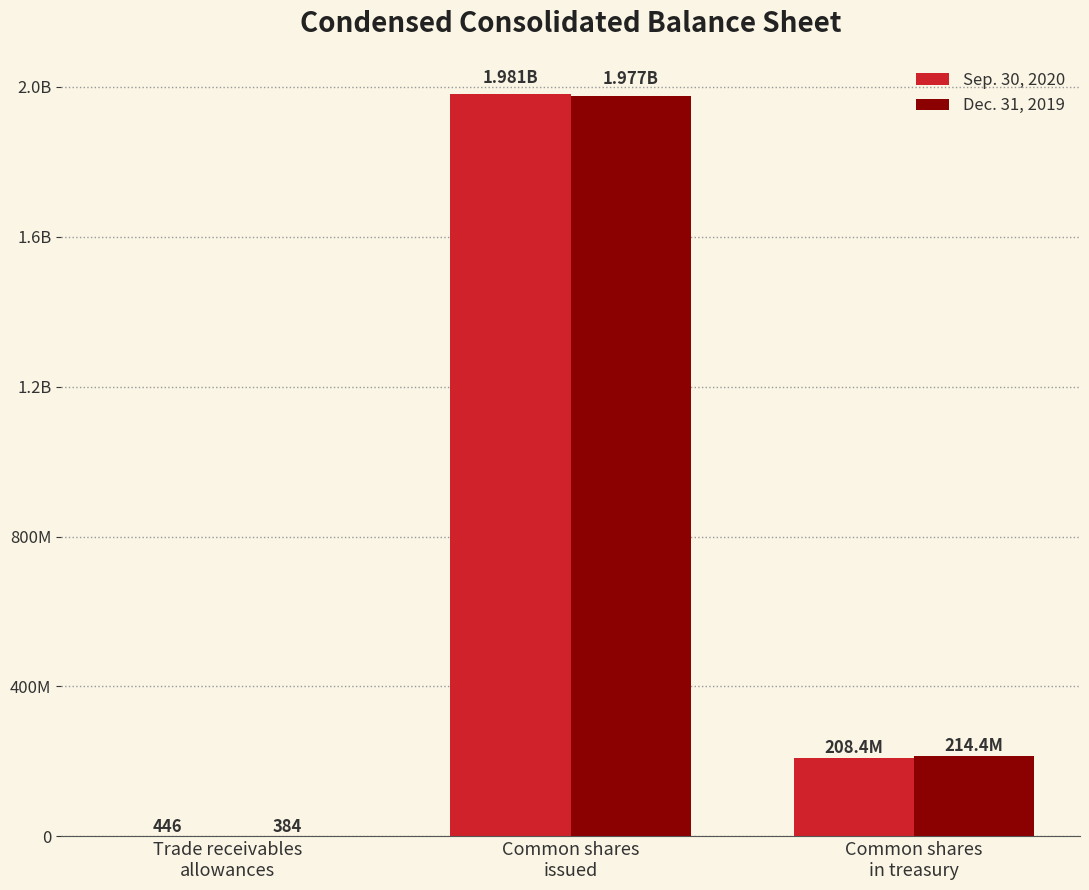

Are the bars horizontal?

No